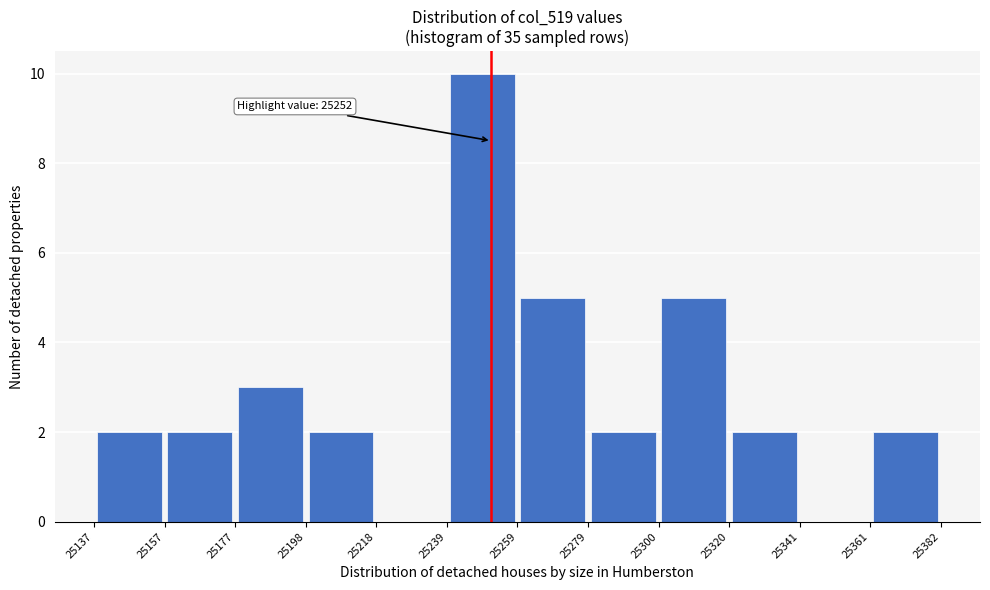

Over which range of the x-axis is the bar tallest?

25239 to 25259